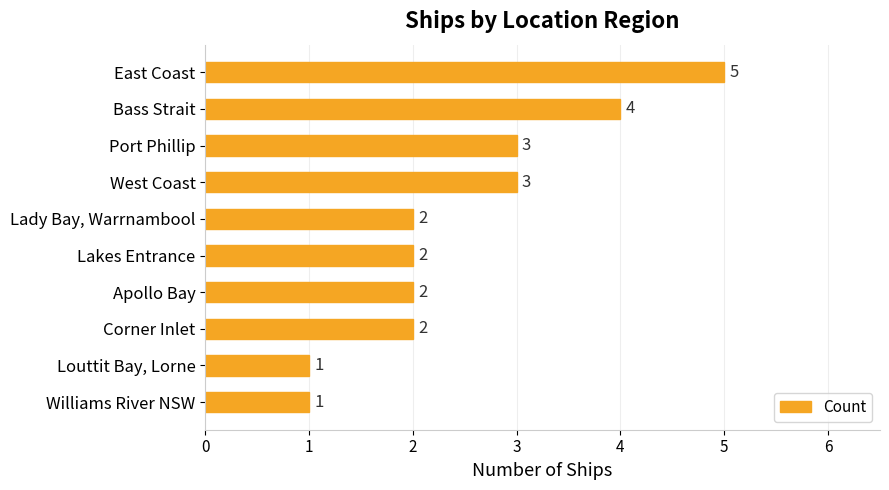

What is the maximum value shown in the chart?

5